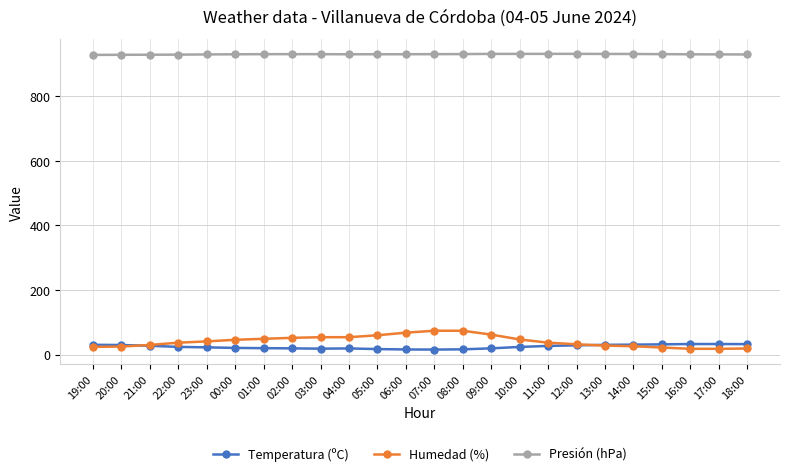

What is the value of the Temperatura (ºC) point at the 15th from the left?

19.5